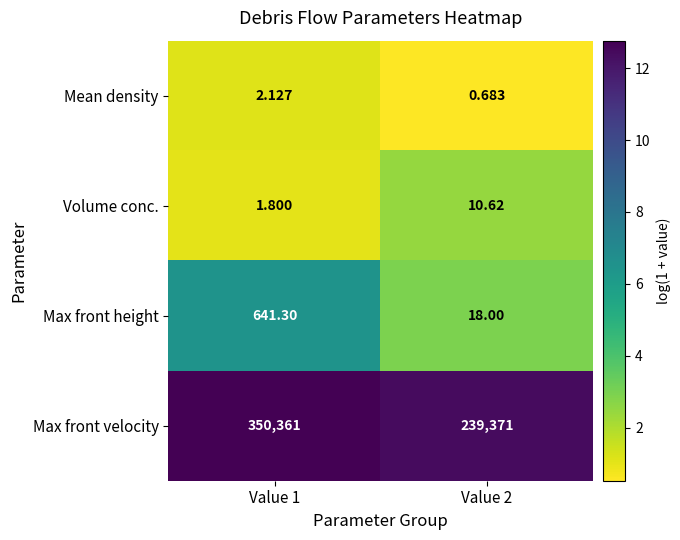

Which series has the largest total across all categories?

Max front velocity